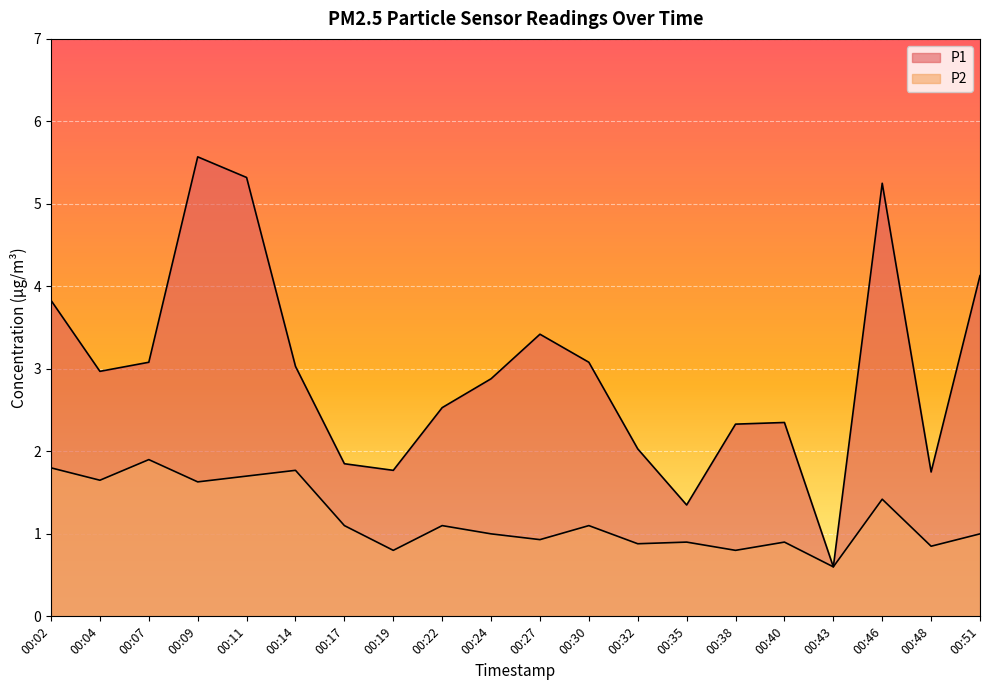

List the labels in order of P1 value, largest first.

00:09, 00:11, 00:46, 00:51, 00:02, 00:27, 00:07, 00:30, 00:14, 00:04, 00:24, 00:22, 00:40, 00:38, 00:32, 00:17, 00:19, 00:48, 00:35, 00:43